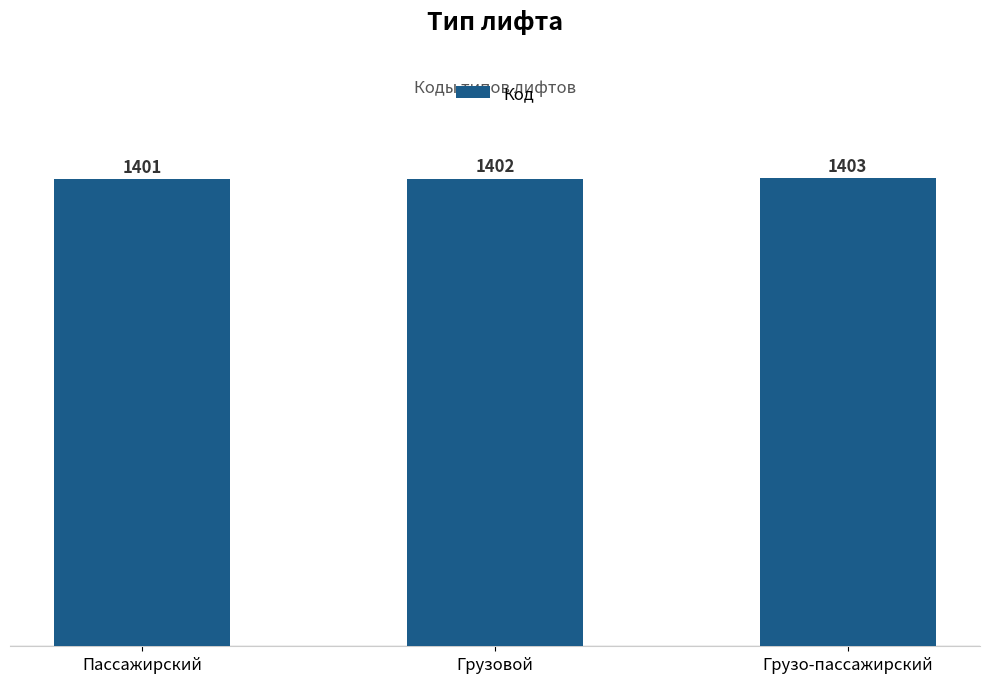

How many bars are there in total?

3